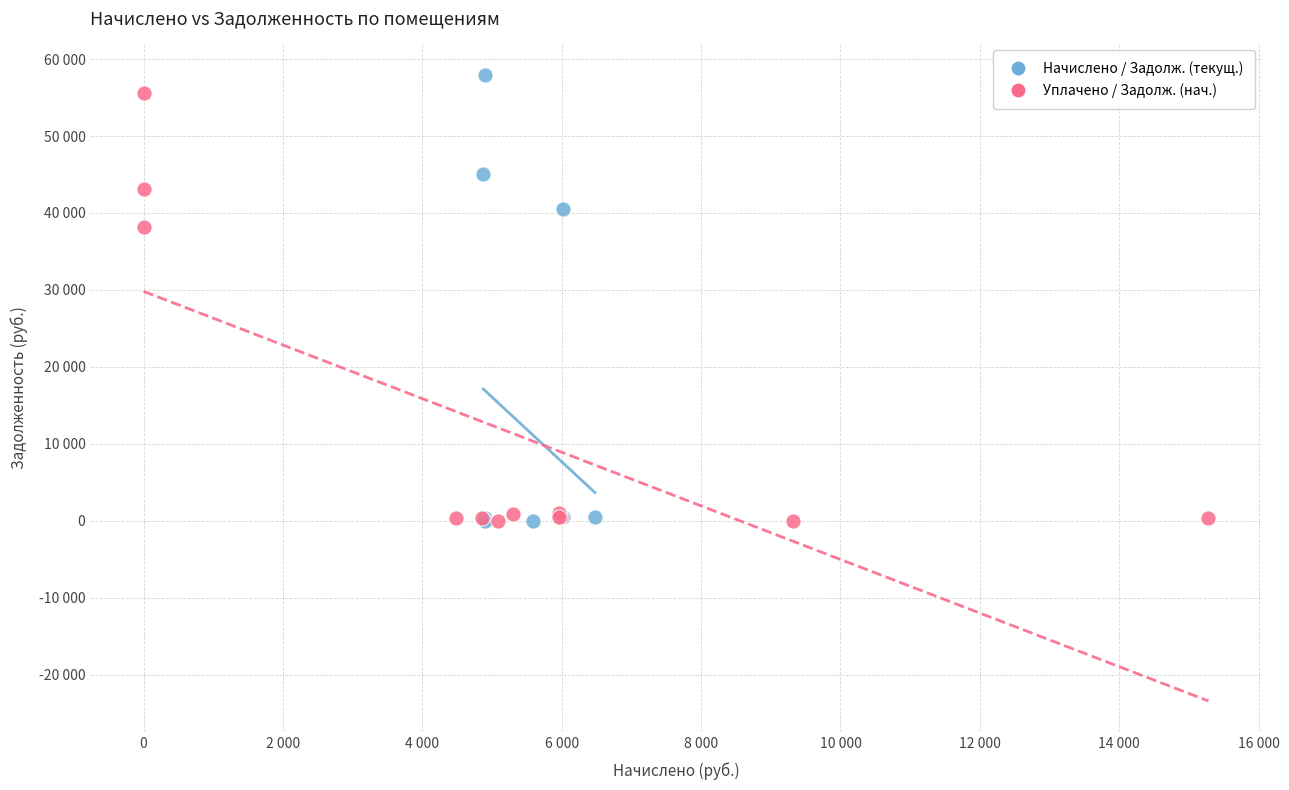

What are all the series names shown in the legend?

Начислено / Задолж. (текущ.), Уплачено / Задолж. (нач.)